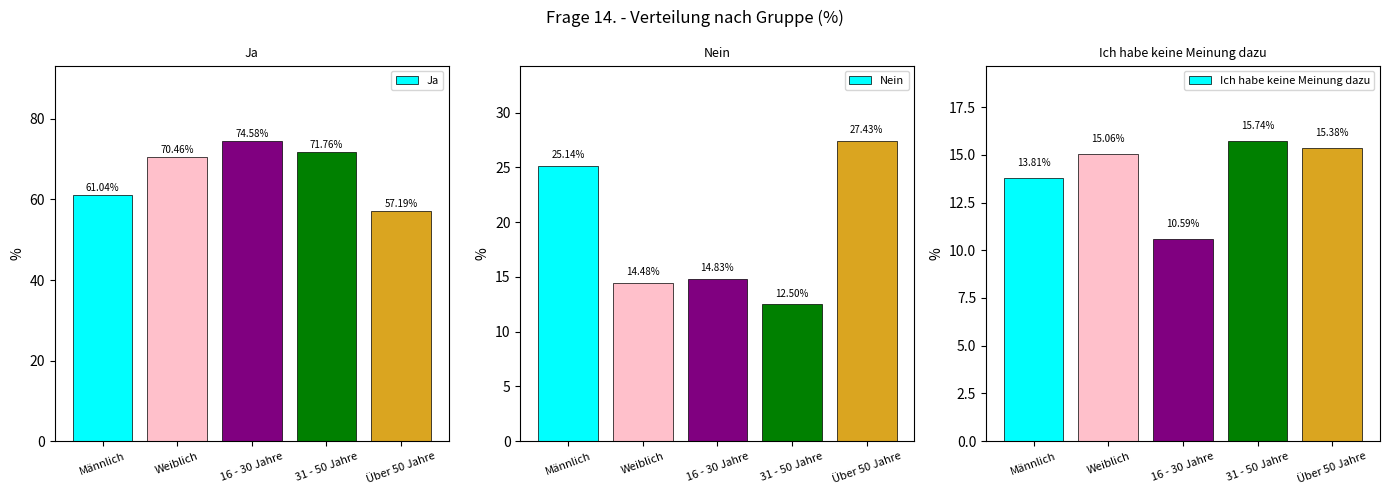

Reading right to left, extract all data points from this chart.

Ja: Über 50 Jahre=57.2	31 - 50 Jahre=71.8	16 - 30 Jahre=74.6	Weiblich=70.5	Männlich=61.0
Nein: Über 50 Jahre=27.4	31 - 50 Jahre=12.5	16 - 30 Jahre=14.8	Weiblich=14.5	Männlich=25.1
Ich habe keine Meinung dazu: Über 50 Jahre=15.4	31 - 50 Jahre=15.7	16 - 30 Jahre=10.6	Weiblich=15.1	Männlich=13.8